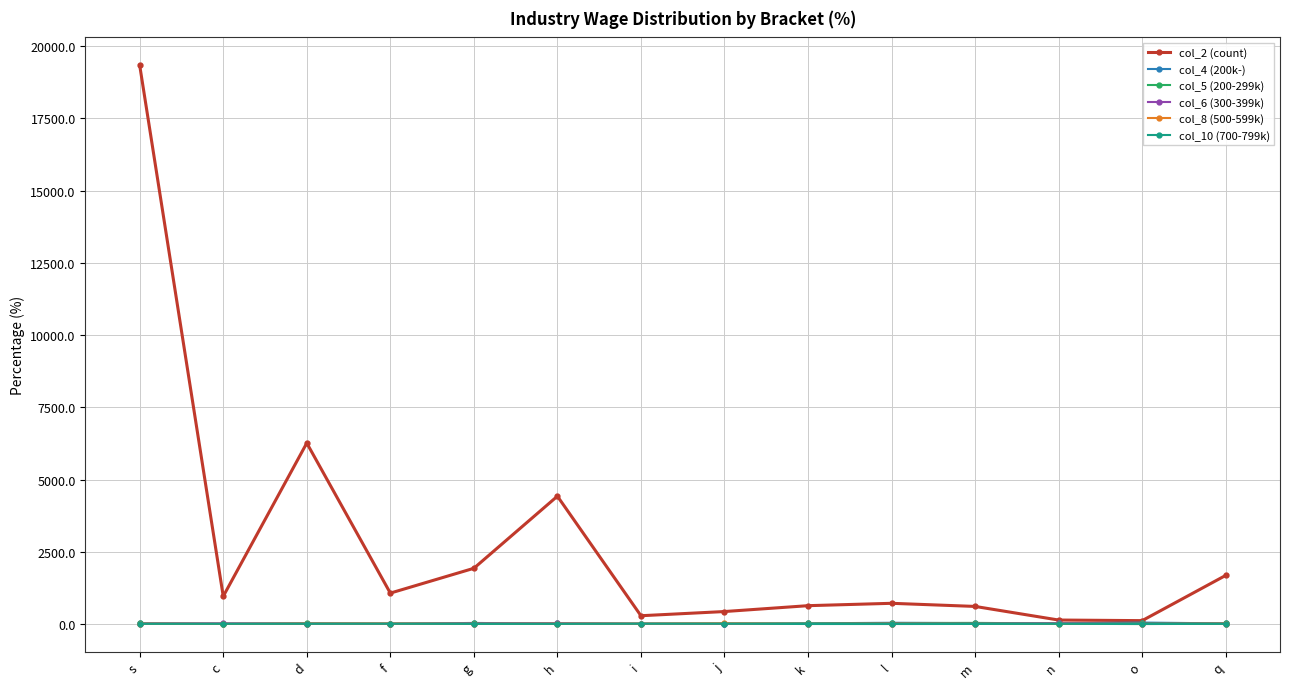

What is the difference between the highest and lowest values at d?

6256.3